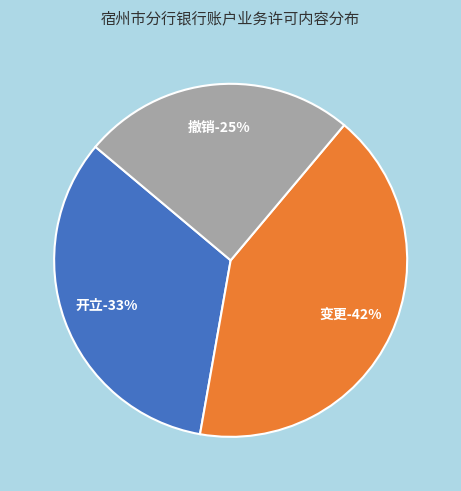

To the nearest percent, what portion does 开立 represent?

33%